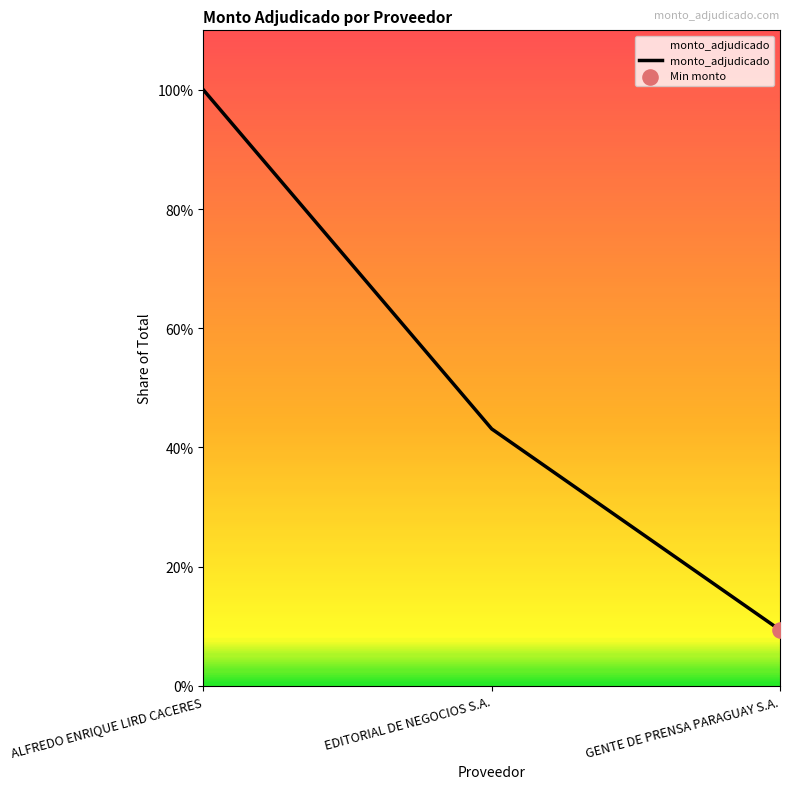

Between EDITORIAL DE NEGOCIOS S.A. and ALFREDO ENRIQUE LIRD CACERES, which is larger?

ALFREDO ENRIQUE LIRD CACERES